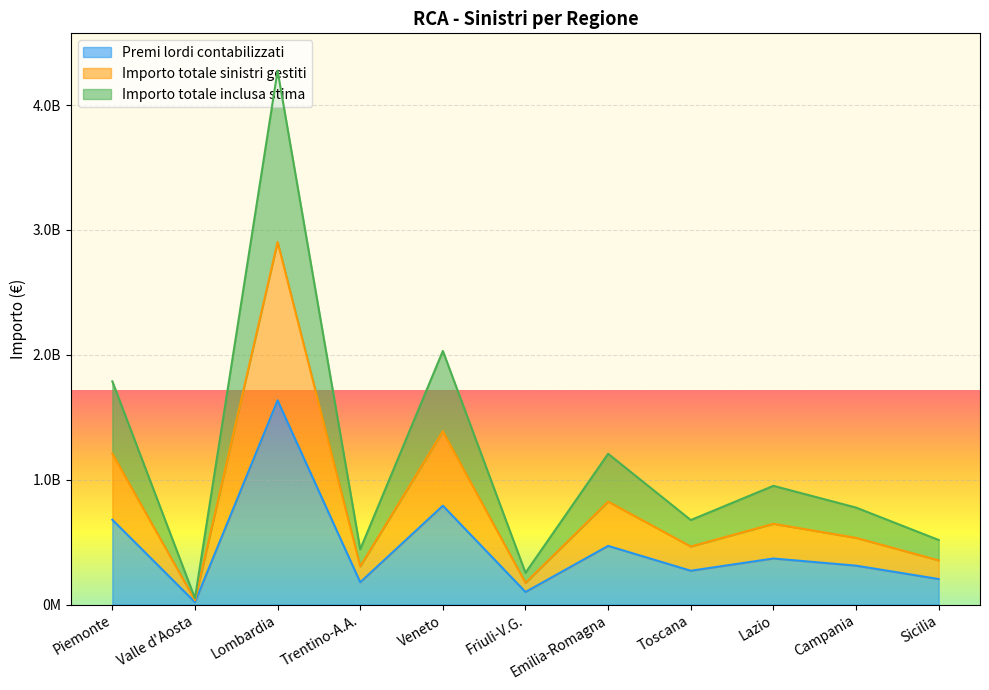

What are all the series names shown in the legend?

Premi lordi contabilizzati, Importo totale sinistri gestiti, Importo totale inclusa stima